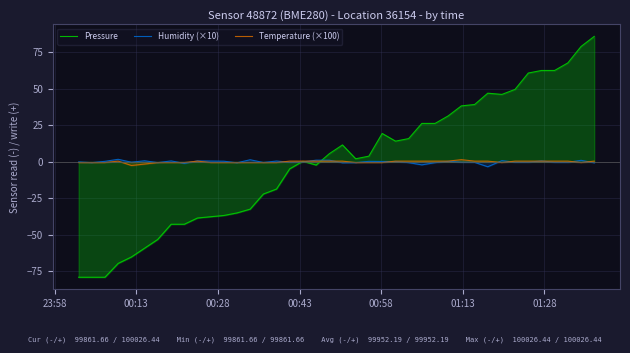

Which series has the widest spread of values?

Pressure